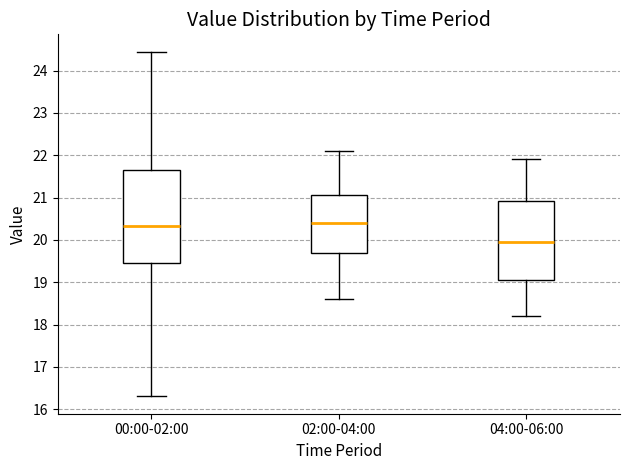

Which box's median line is the lowest?

04:00-06:00